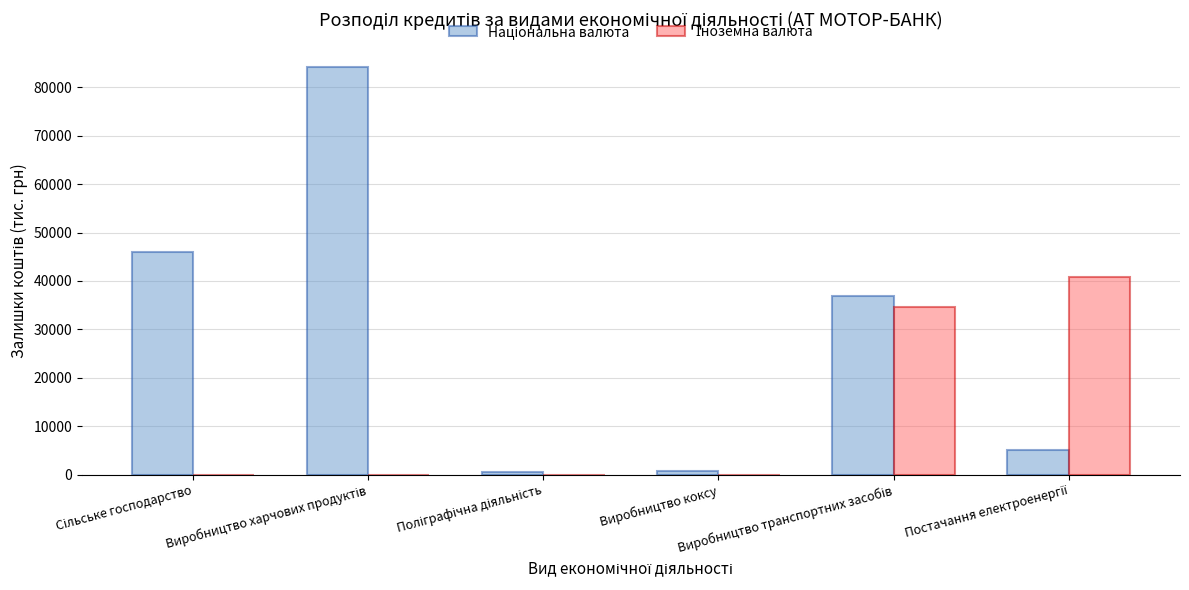

Which label corresponds to the smallest value in the chart?

Сільське господарство